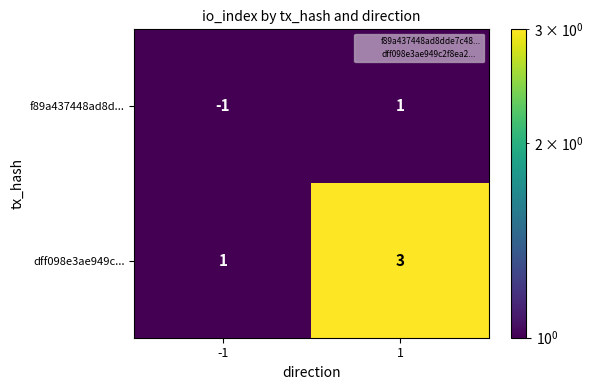

Which series has the largest total across all categories?

dff098e3ae949c...